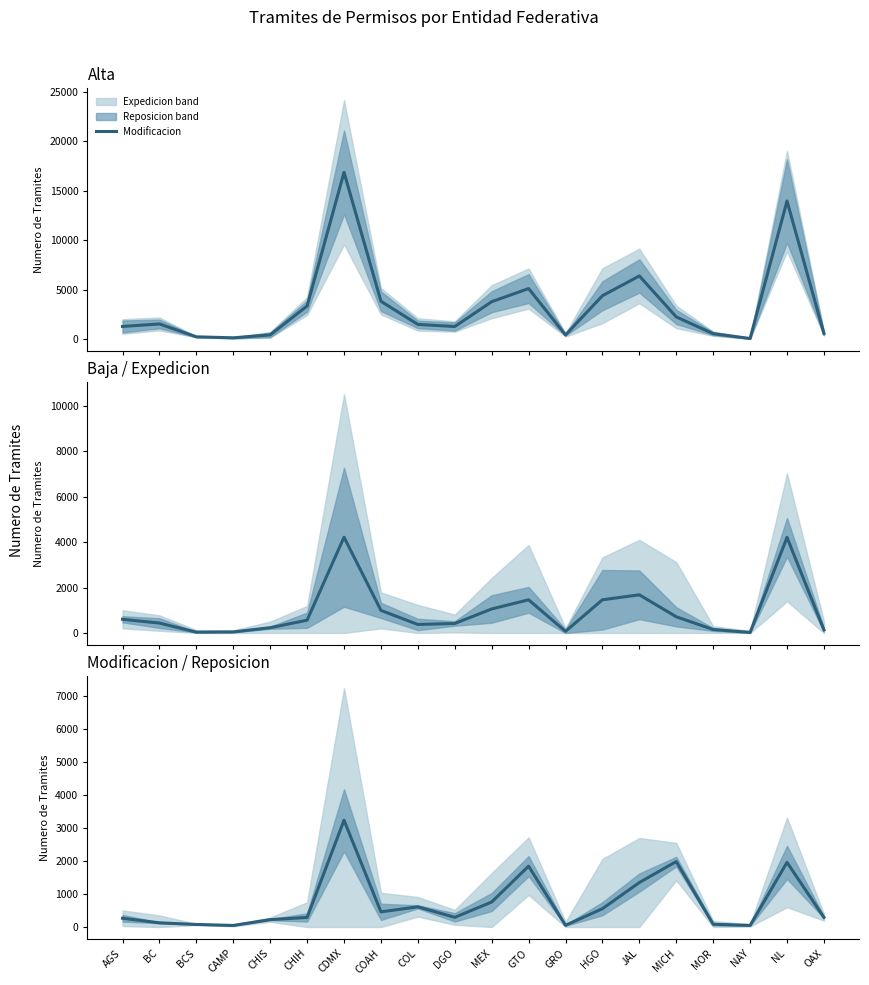

True or false: Modificacion has a value of 456 at OAX.

False